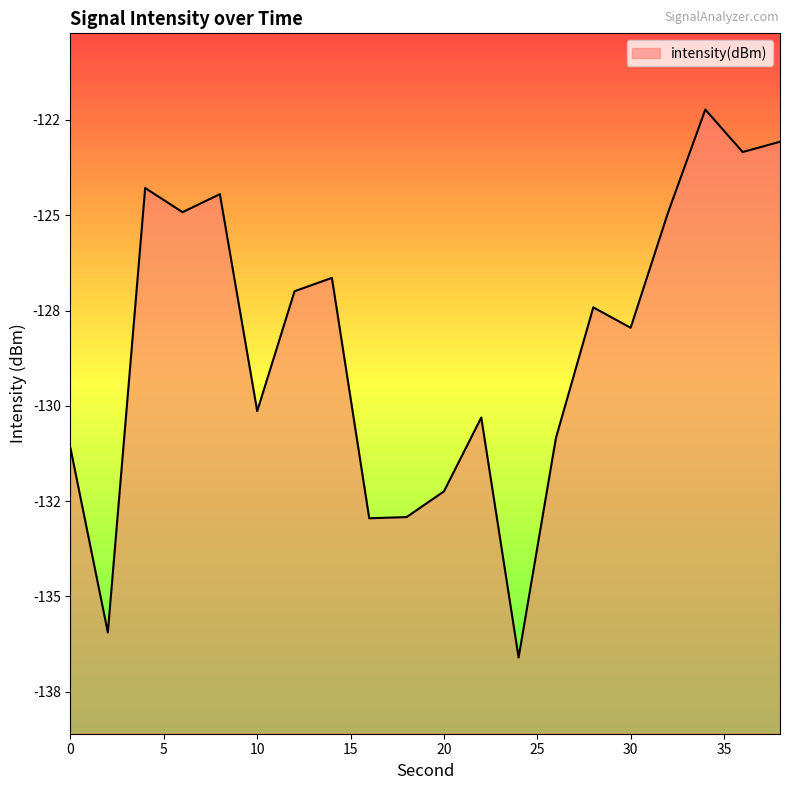

What is the maximum value shown in the chart?

-122.2